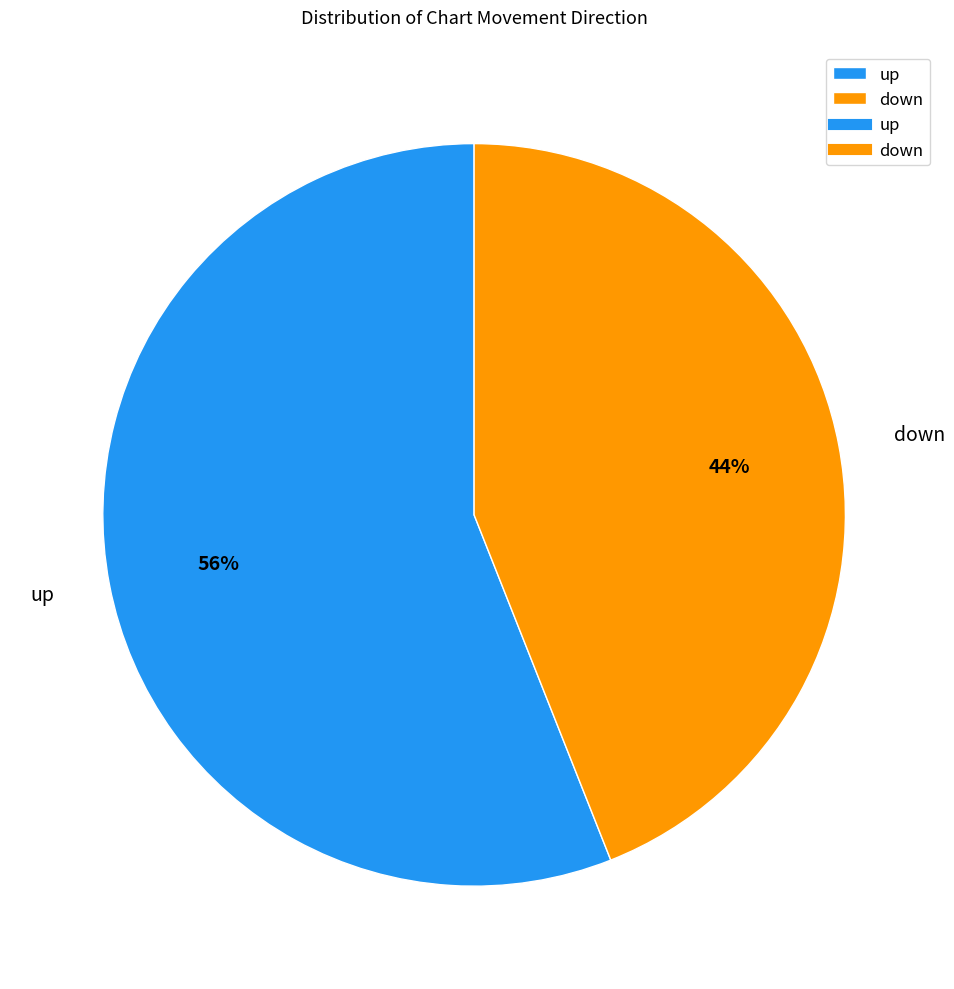

Count the number of slices in the pie.

2